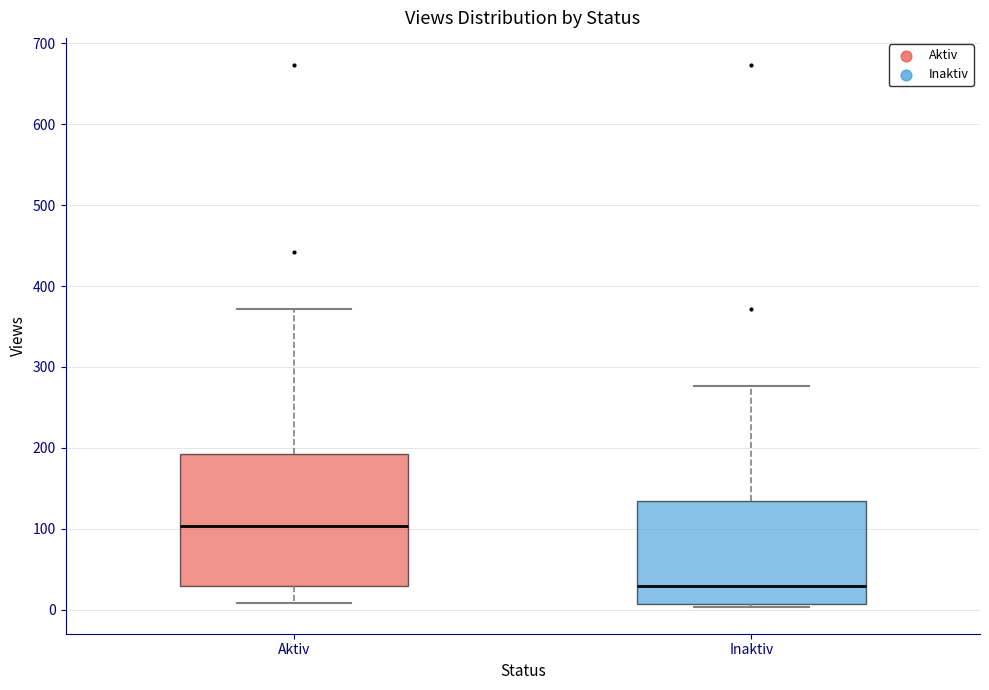

Reading left to right, transcribe this box plot: for each box, give where its median line is, the range the box spans, and where its two whiskers end, as read against the y-axis. The values are not printed on the chart, so give them approximately, as read against the axis.

Aktiv: median 100, box 30 to 190, whiskers 10 to 370
Inaktiv: median 30, box 10 to 140, whiskers 0 to 280